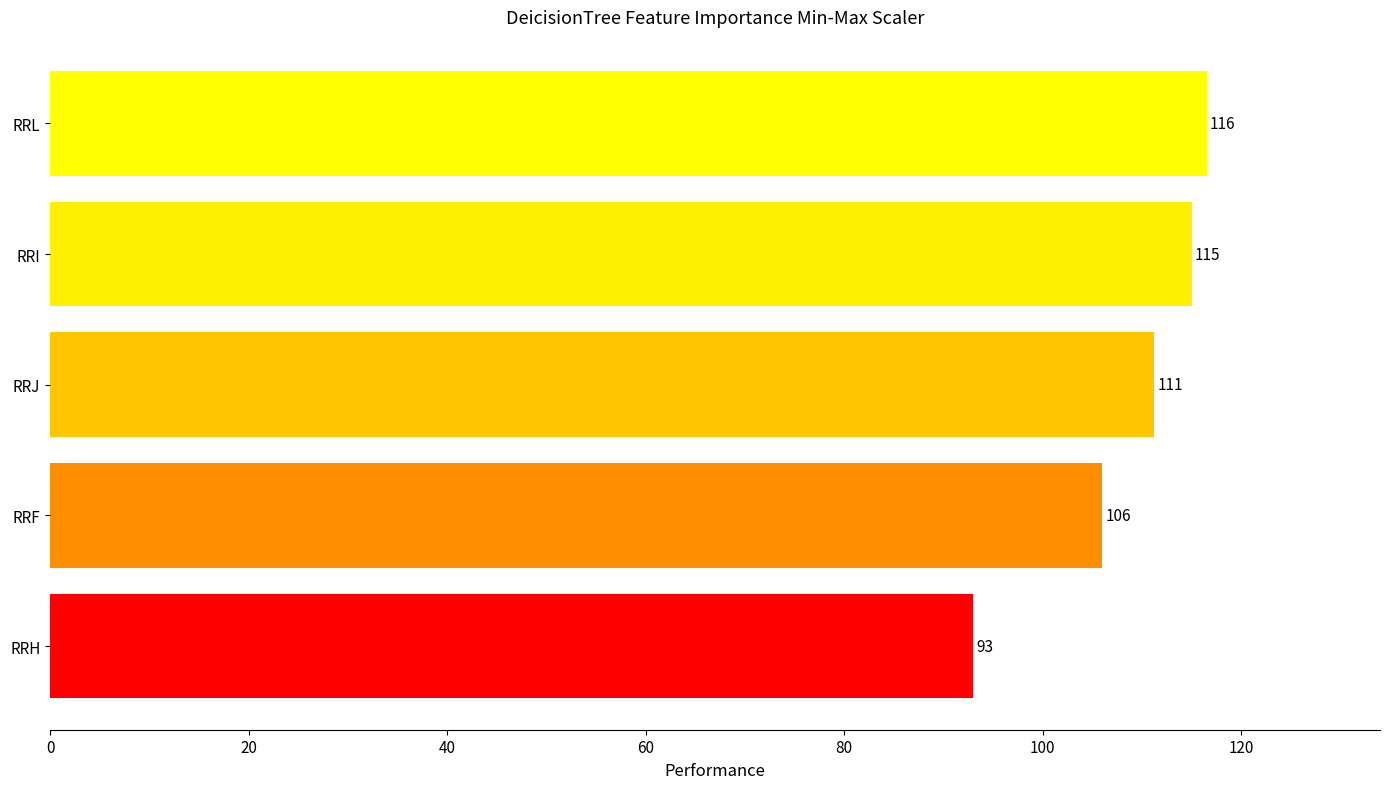

At which label is the value closest to 104?

RRF